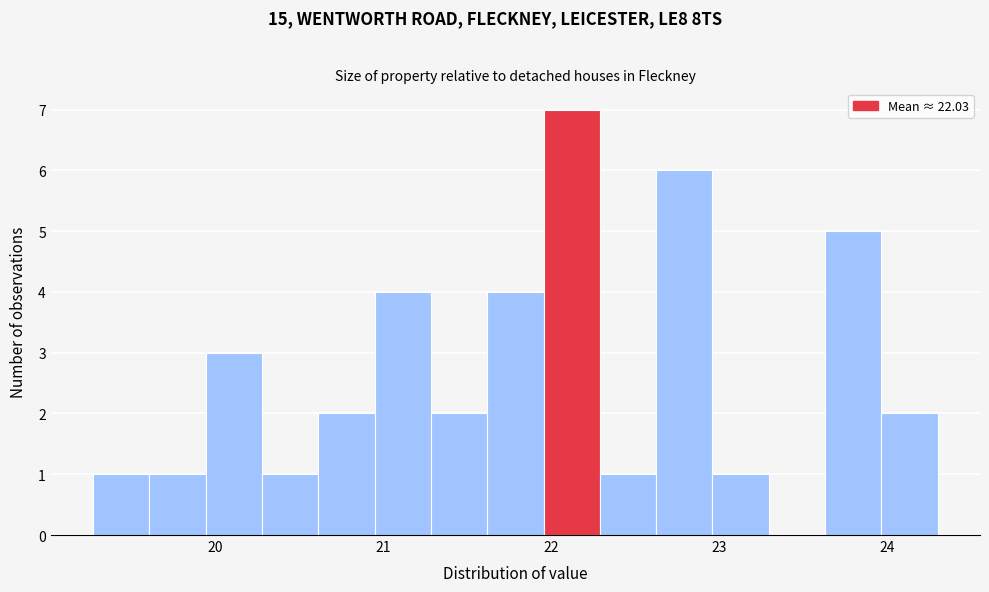

Read against the x-axis, roughly where is the centre of the tallest bar?

22.1